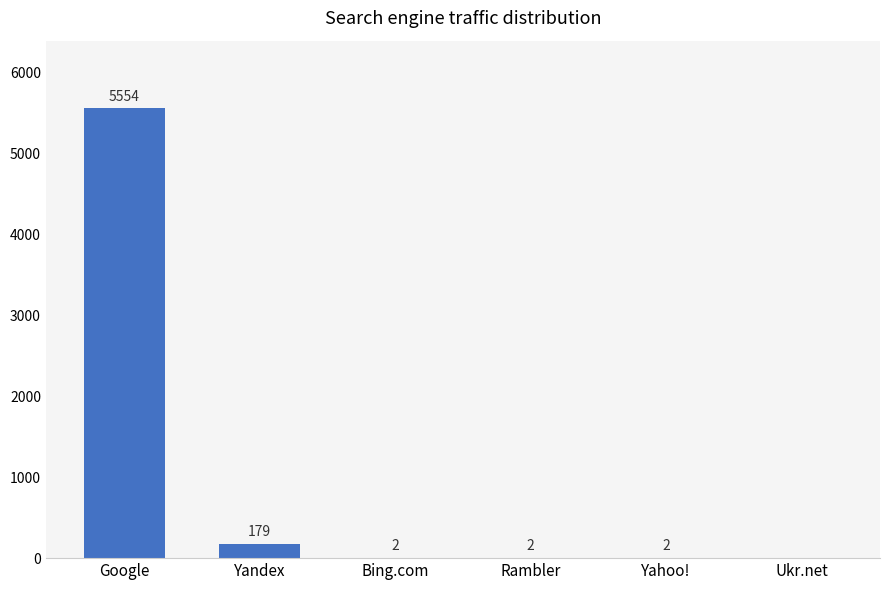

At which label does the data first exceed 2?

Google